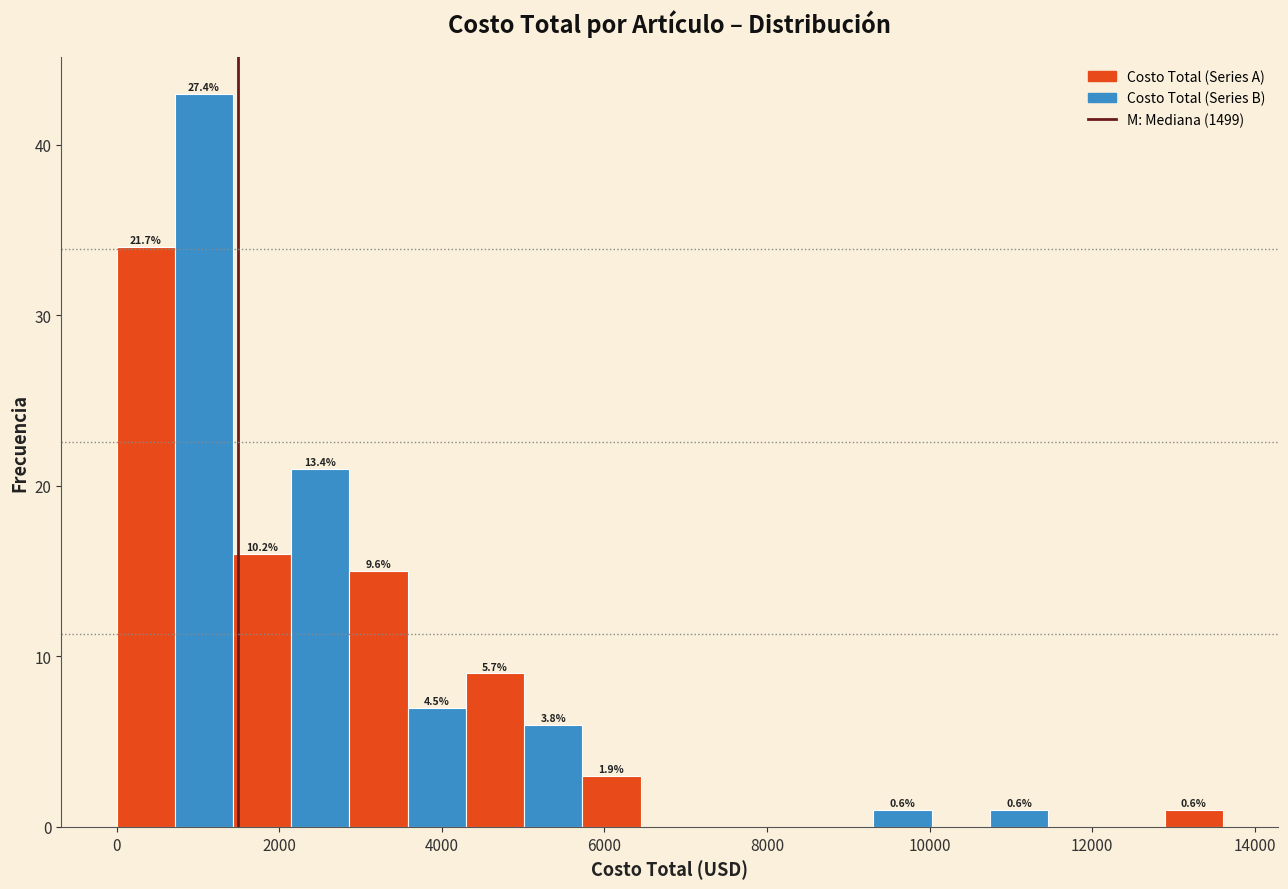

Read against the x-axis, roughly where is the centre of the tallest bar?

1000